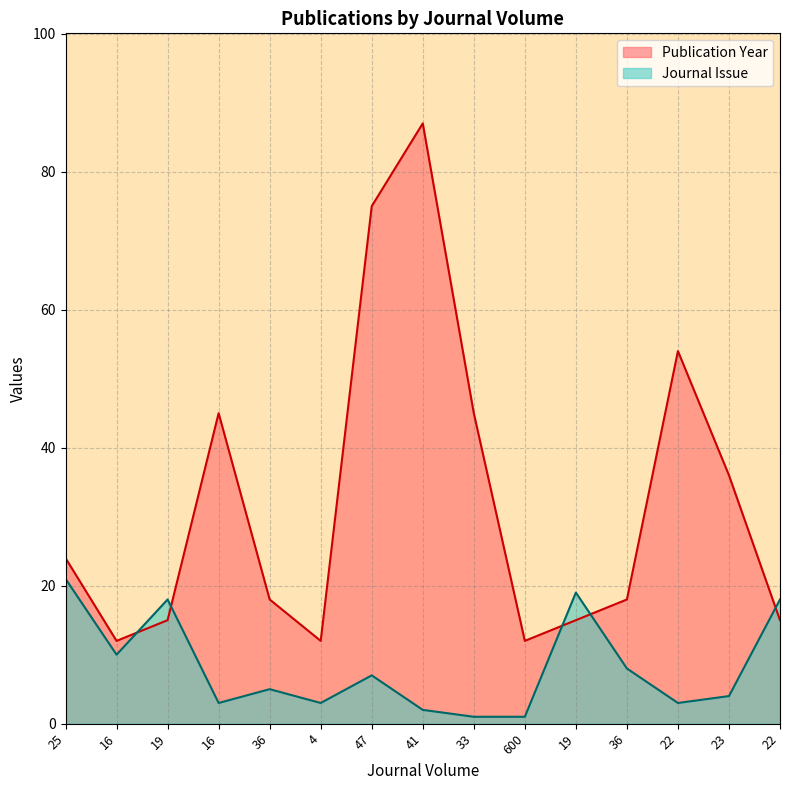

Between 19 and 23, which series saw the biggest shift?

Publication Year